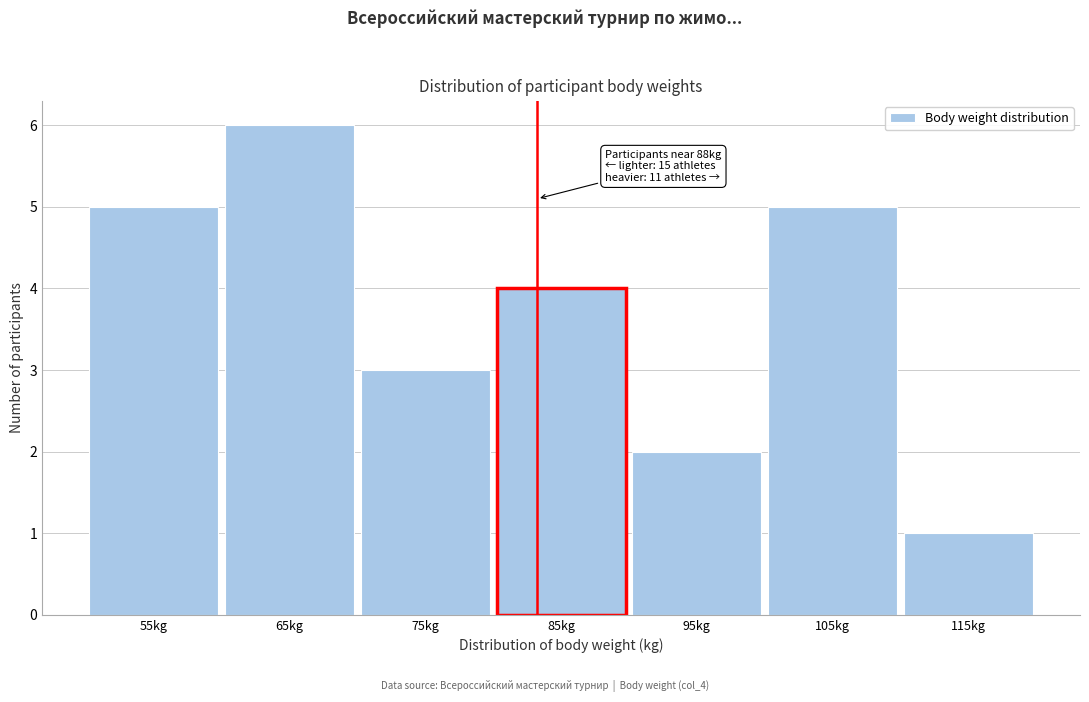

Reading left to right, extract all data points from this chart.

55kg=5	65kg=6	75kg=3	85kg=4	95kg=2	105kg=5	115kg=1